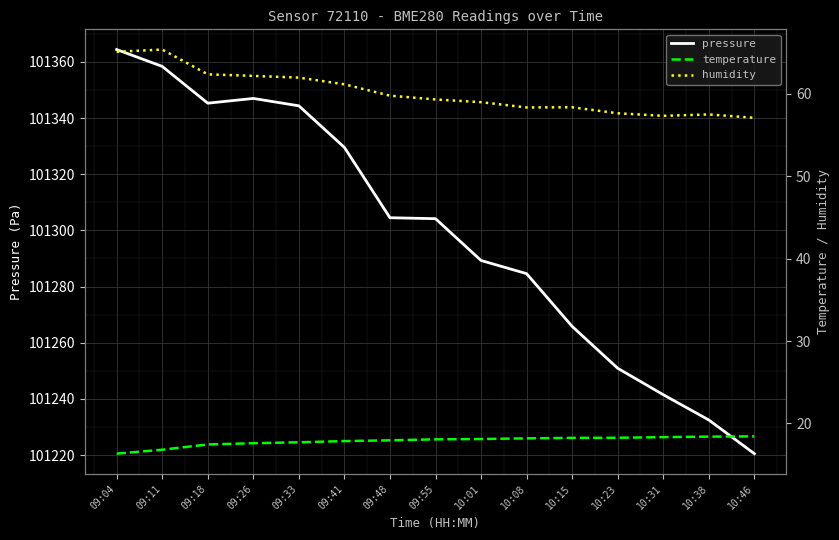

Reading left to right, extract all data points from this chart.

pressure: 09:04=101364.4	09:11=101358.4	09:18=101345.3	09:26=101347.0	09:33=101344.3	09:41=101329.5	09:48=101304.5	09:55=101304.2	10:01=101289.3	10:08=101284.6	10:15=101265.8	10:23=101250.9	10:31=101241.5	10:38=101232.5	10:46=101220.5
temperature: 09:04=16.3	09:11=16.8	09:18=17.4	09:26=17.6	09:33=17.7	09:41=17.9	09:48=17.9	09:55=18.1	10:01=18.1	10:08=18.2	10:15=18.2	10:23=18.2	10:31=18.3	10:38=18.4	10:46=18.4
humidity: 09:04=65.1	09:11=65.4	09:18=62.4	09:26=62.2	09:33=62.0	09:41=61.2	09:48=59.8	09:55=59.3	10:01=59.0	10:08=58.4	10:15=58.4	10:23=57.6	10:31=57.3	10:38=57.5	10:46=57.1